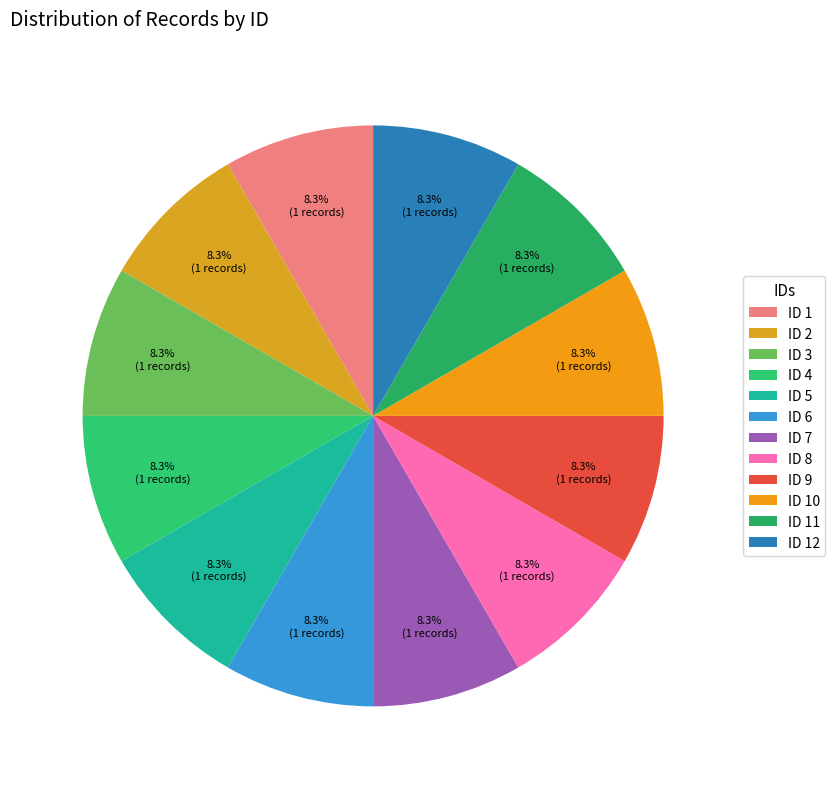

Is there a majority slice in this chart?

No